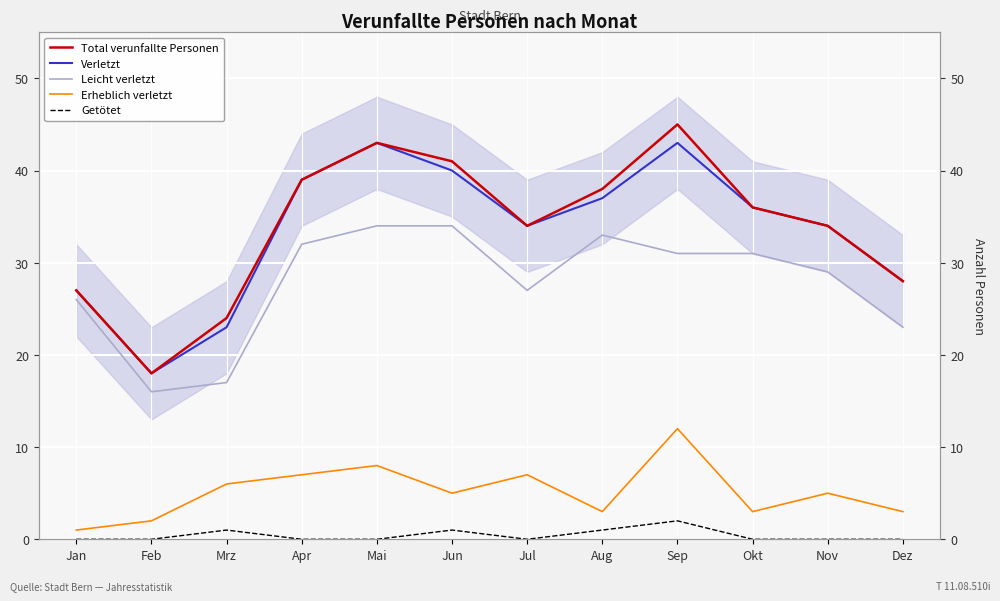

Is the value of Erheblich verletzt at Jul greater than the value of Total verunfallte Personen at Feb?

No